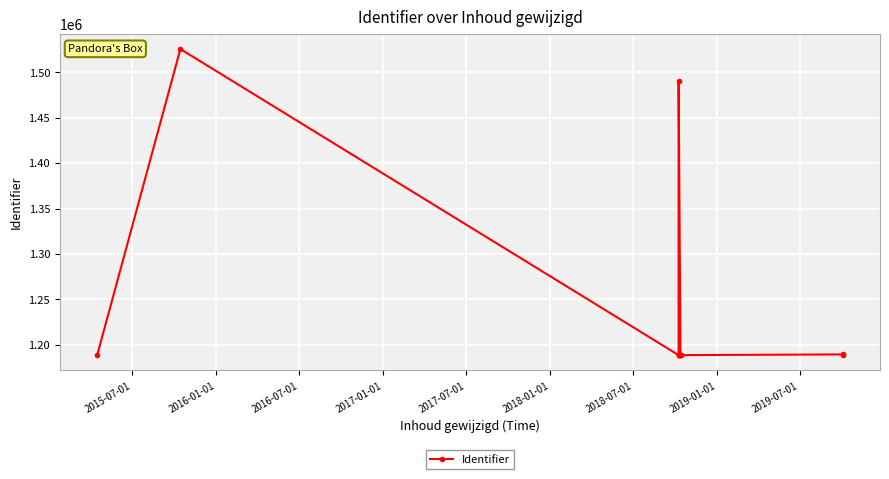

What is the value of the 2nd point from the left?

1525505